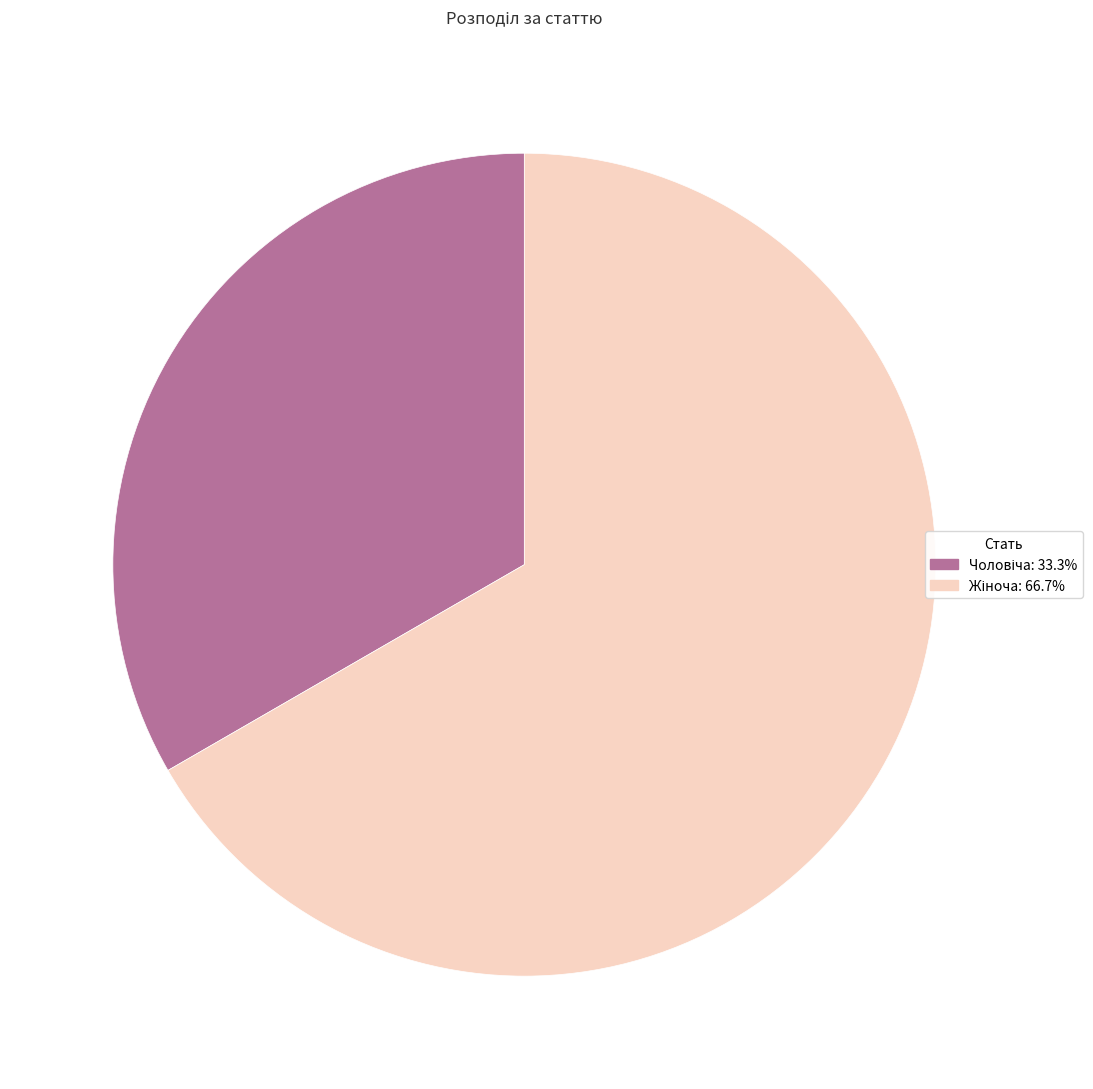

Is there any slice that represents more than half of the pie?

Yes